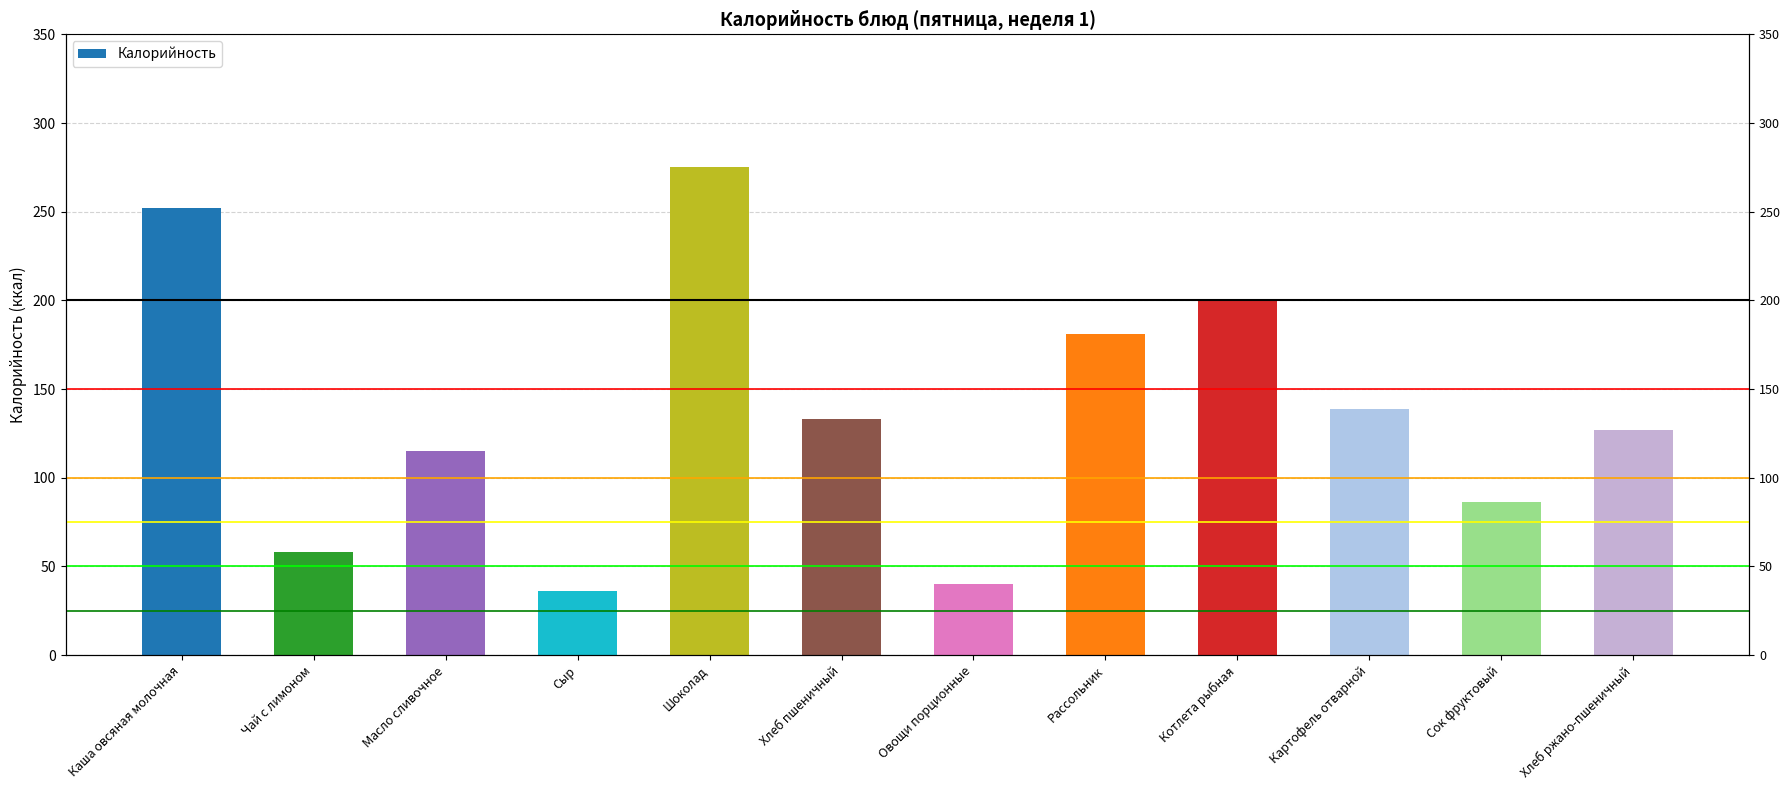

How many bars are there in total?

12